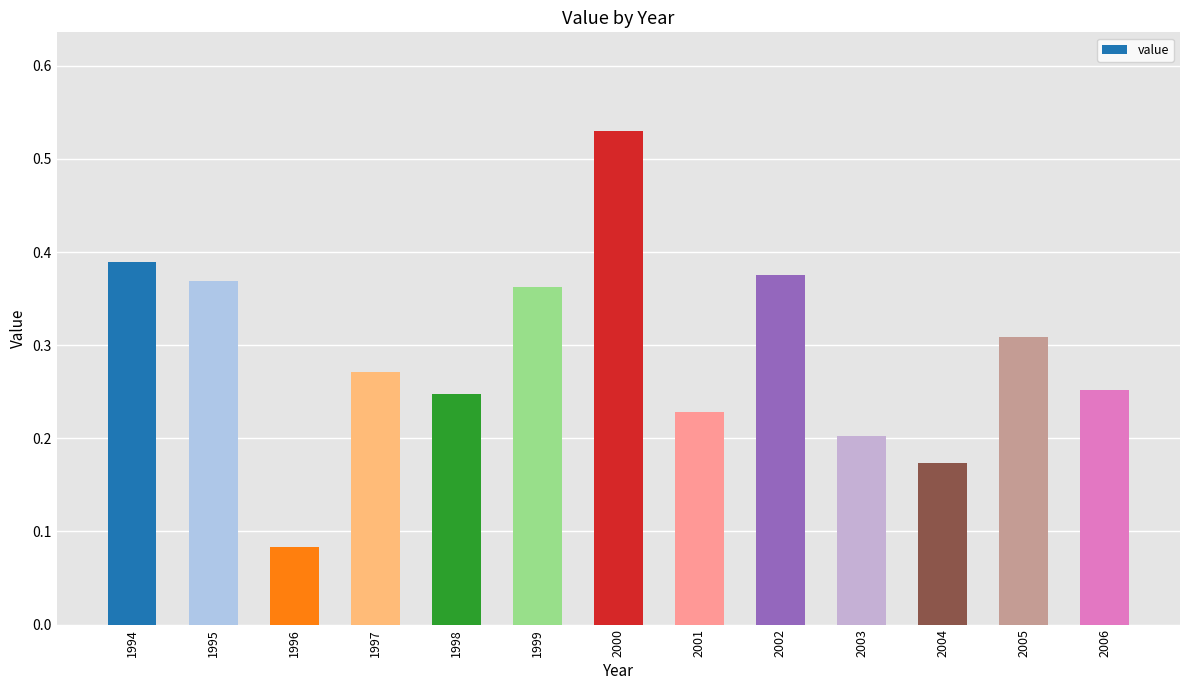

The chart shows a value of 0.2 at 2003. True or false?

True